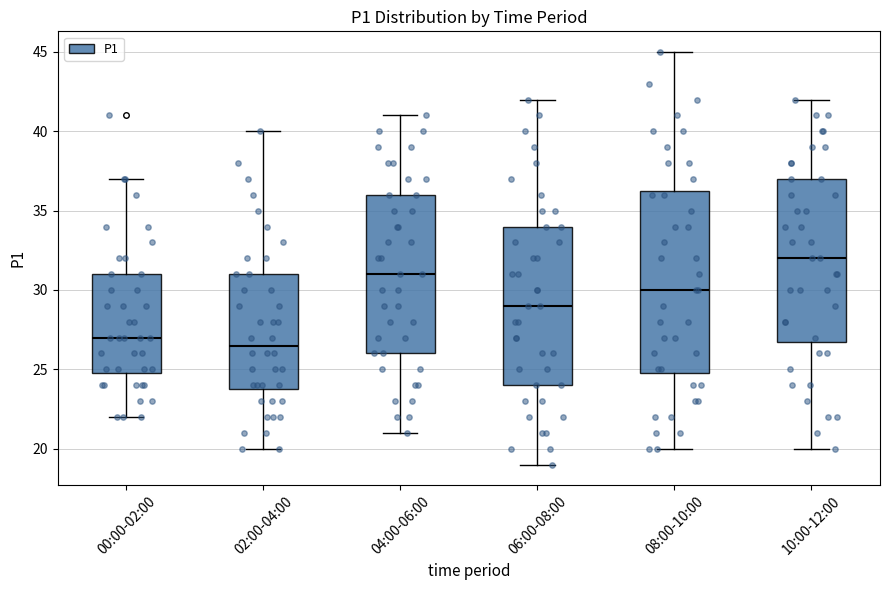

Reading left to right, transcribe this box plot: for each box, give where its median line is, the range the box spans, and where its two whiskers end, as read against the y-axis. The values are not printed on the chart, so give them approximately, as read against the axis.

00:00-02:00: median 27.0, box 25.0 to 31.0, whiskers 22.0 to 37.0
02:00-04:00: median 26.5, box 24.0 to 31.0, whiskers 20.0 to 40.0
04:00-06:00: median 31.0, box 26.0 to 36.0, whiskers 21.0 to 41.0
06:00-08:00: median 29.0, box 24.0 to 34.0, whiskers 19.0 to 42.0
08:00-10:00: median 30.0, box 25.0 to 36.5, whiskers 20.0 to 45.0
10:00-12:00: median 32.0, box 27.0 to 37.0, whiskers 20.0 to 42.0